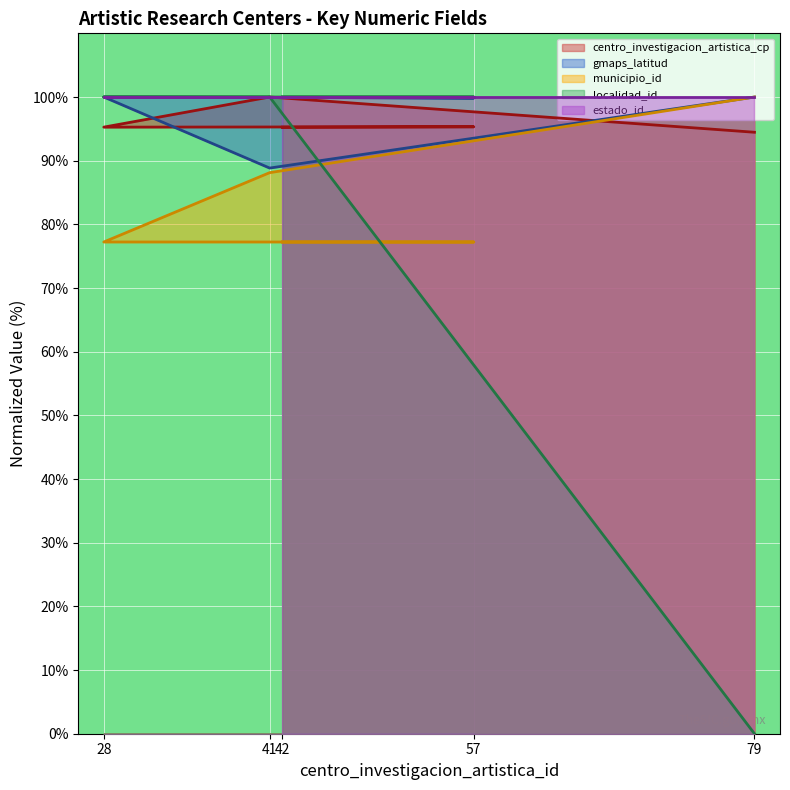

Is the value of municipio_id at 57 greater than the value of gmaps_latitud at 28?

No